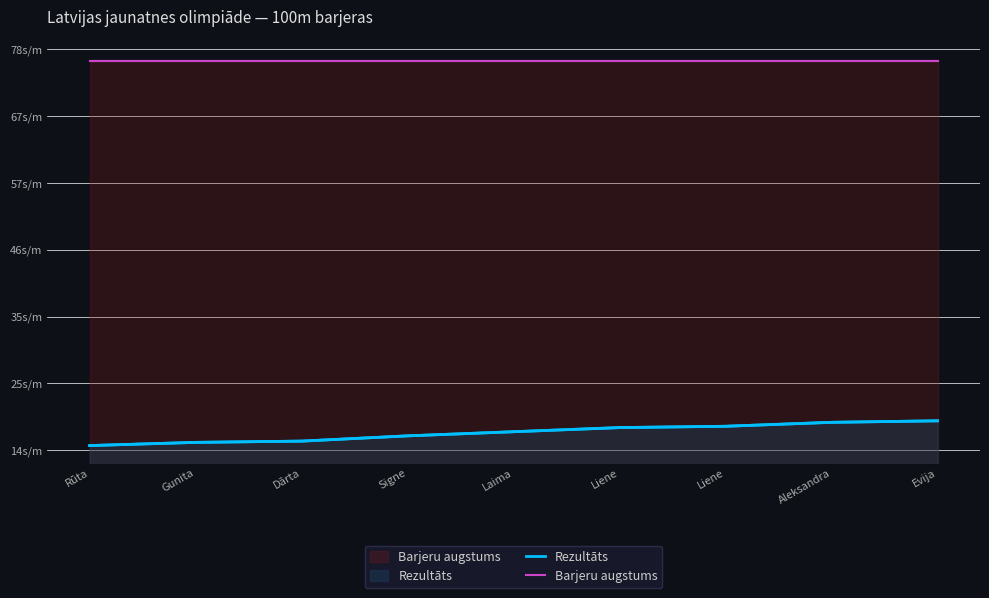

Rank the series at Gunita from lowest to highest value.

Rezultāts, Barjeru augstums